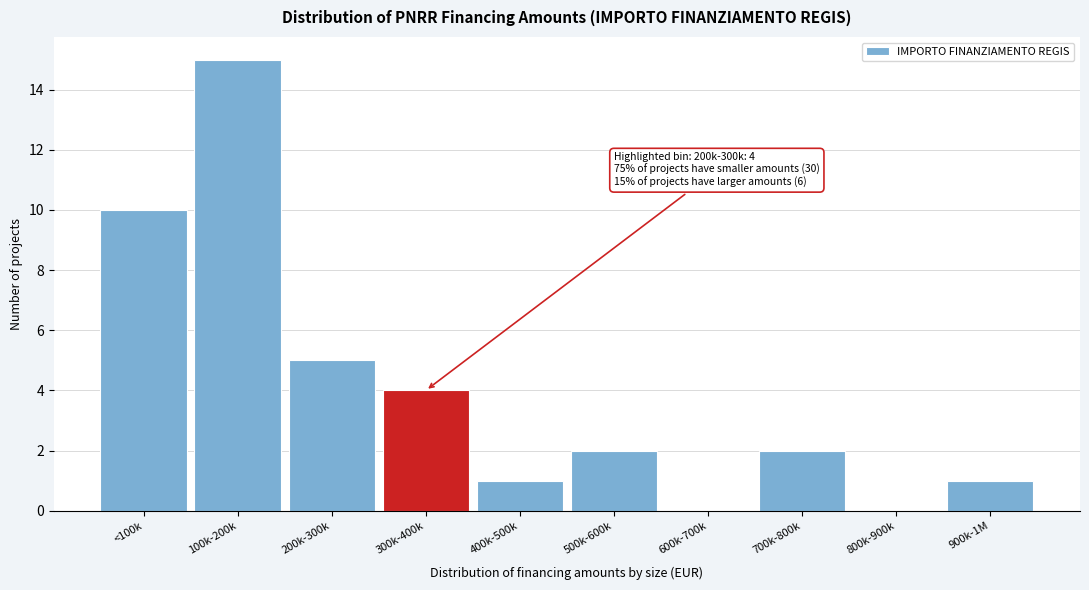

Reading left to right, list all the values displayed in this chart.

<100k=10	100k-200k=15	200k-300k=5	300k-400k=4	400k-500k=1	500k-600k=2	600k-700k=0	700k-800k=2	800k-900k=0	900k-1M=1